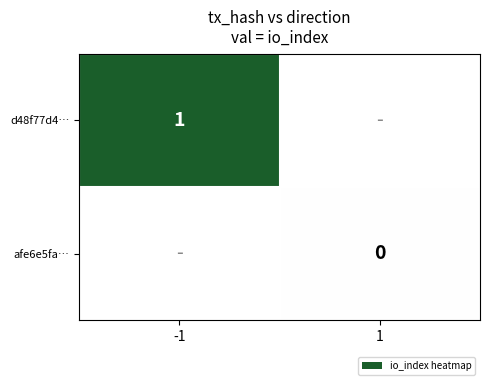

The d48f77d4… series shows 0 at -1. True or false?

False